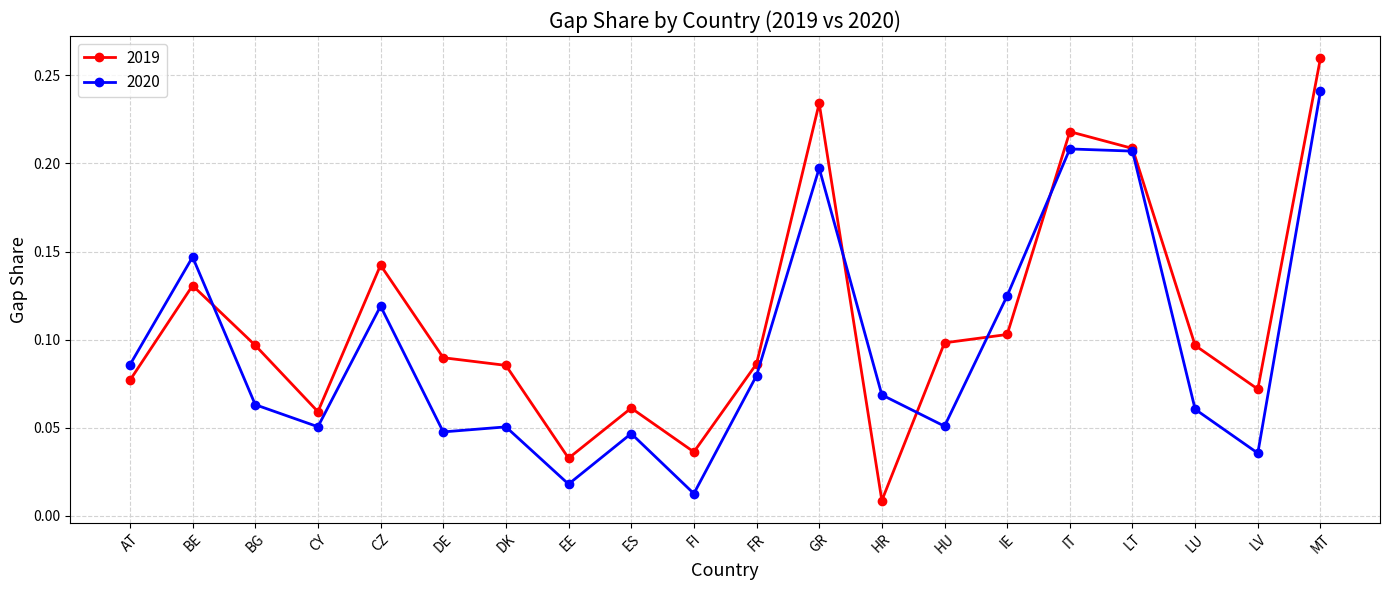

What are all the series names shown in the legend?

2019, 2020